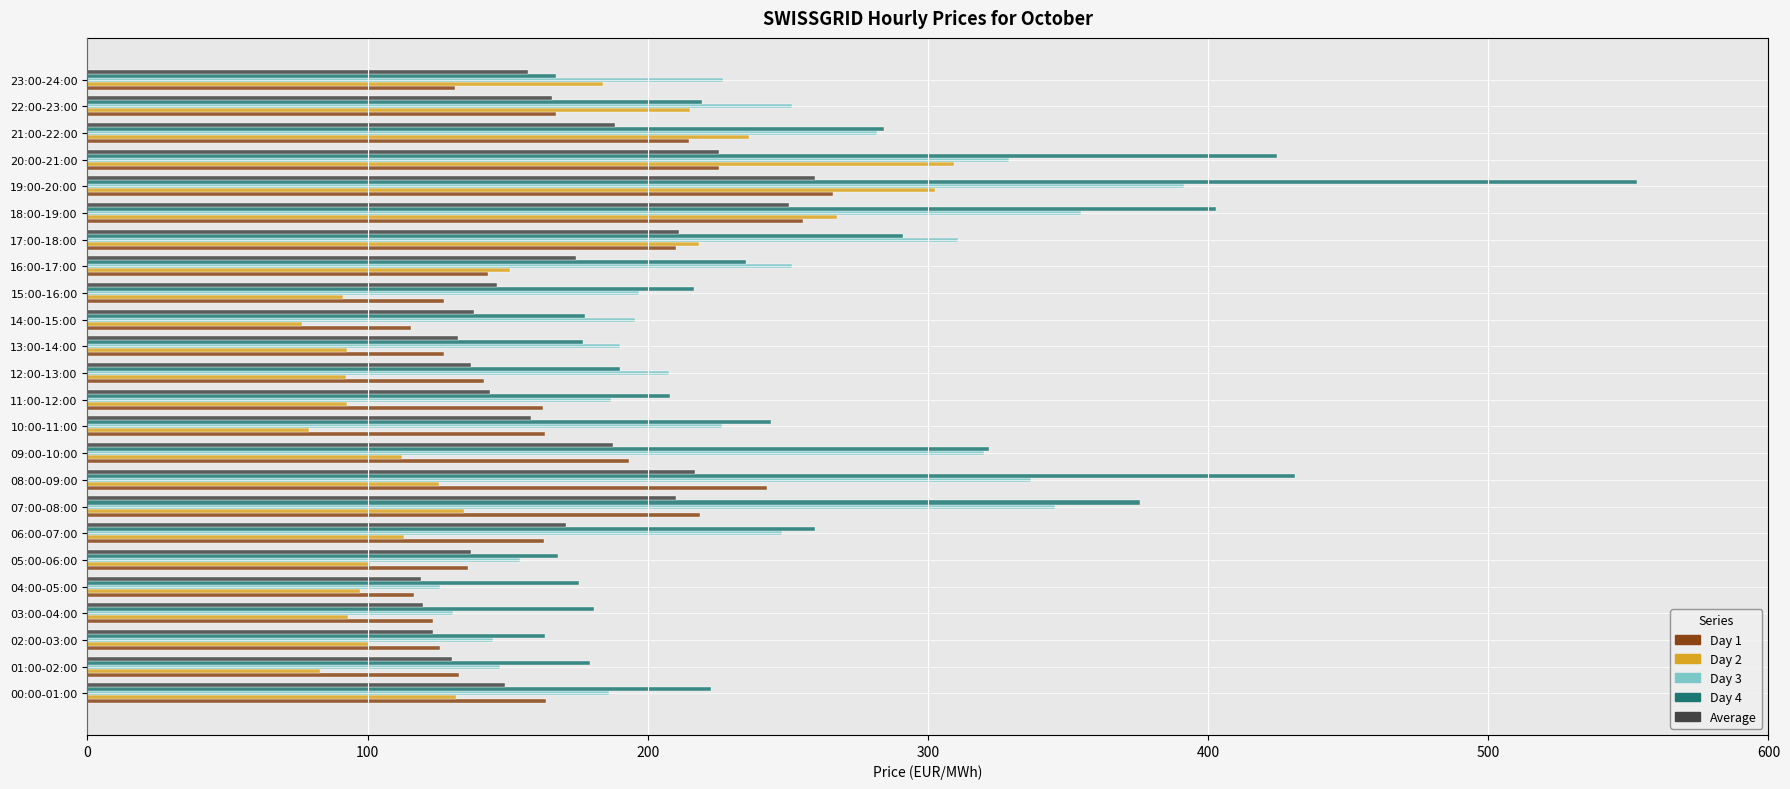

List the series in order of their peak value, lowest first.

Average, Day 1, Day 2, Day 3, Day 4